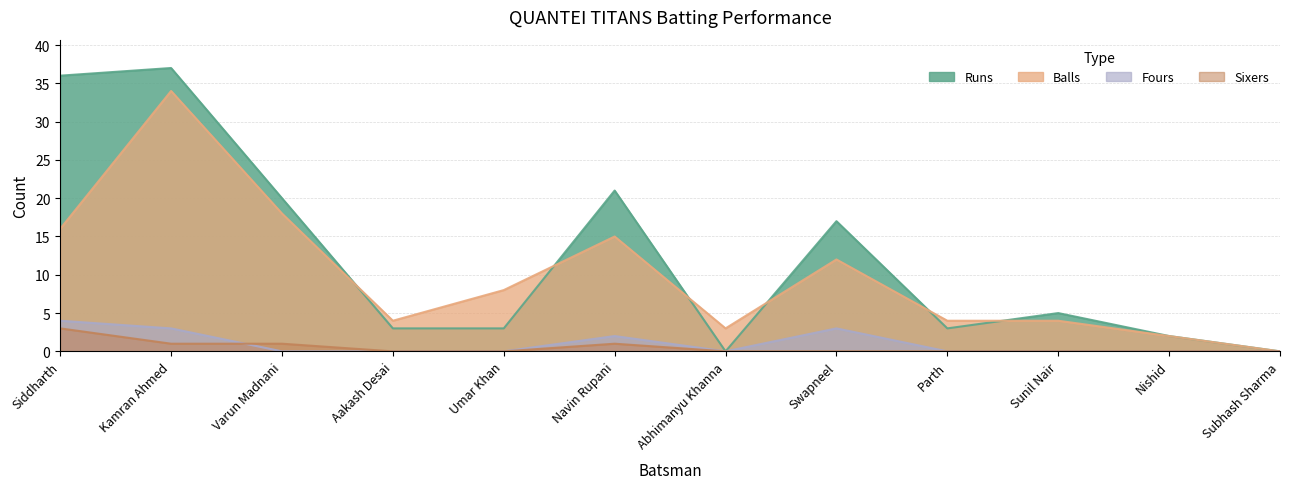

Which series has the largest range (max minus min)?

Runs